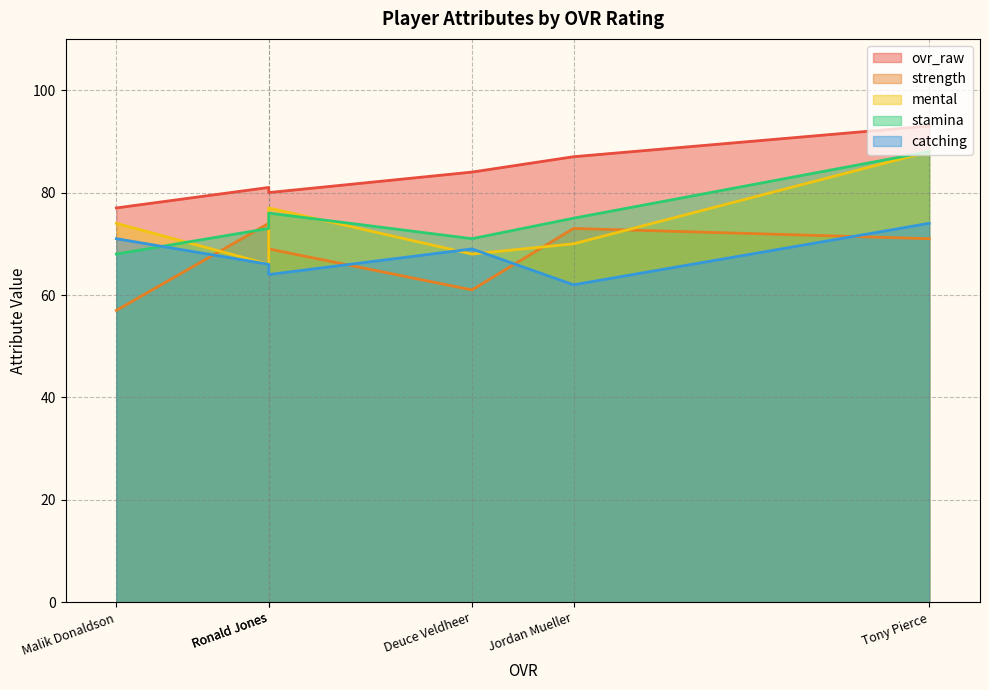

Between which two adjacent categories do stamina and catching first intersect?

Ronald Jones and Malik Donaldson